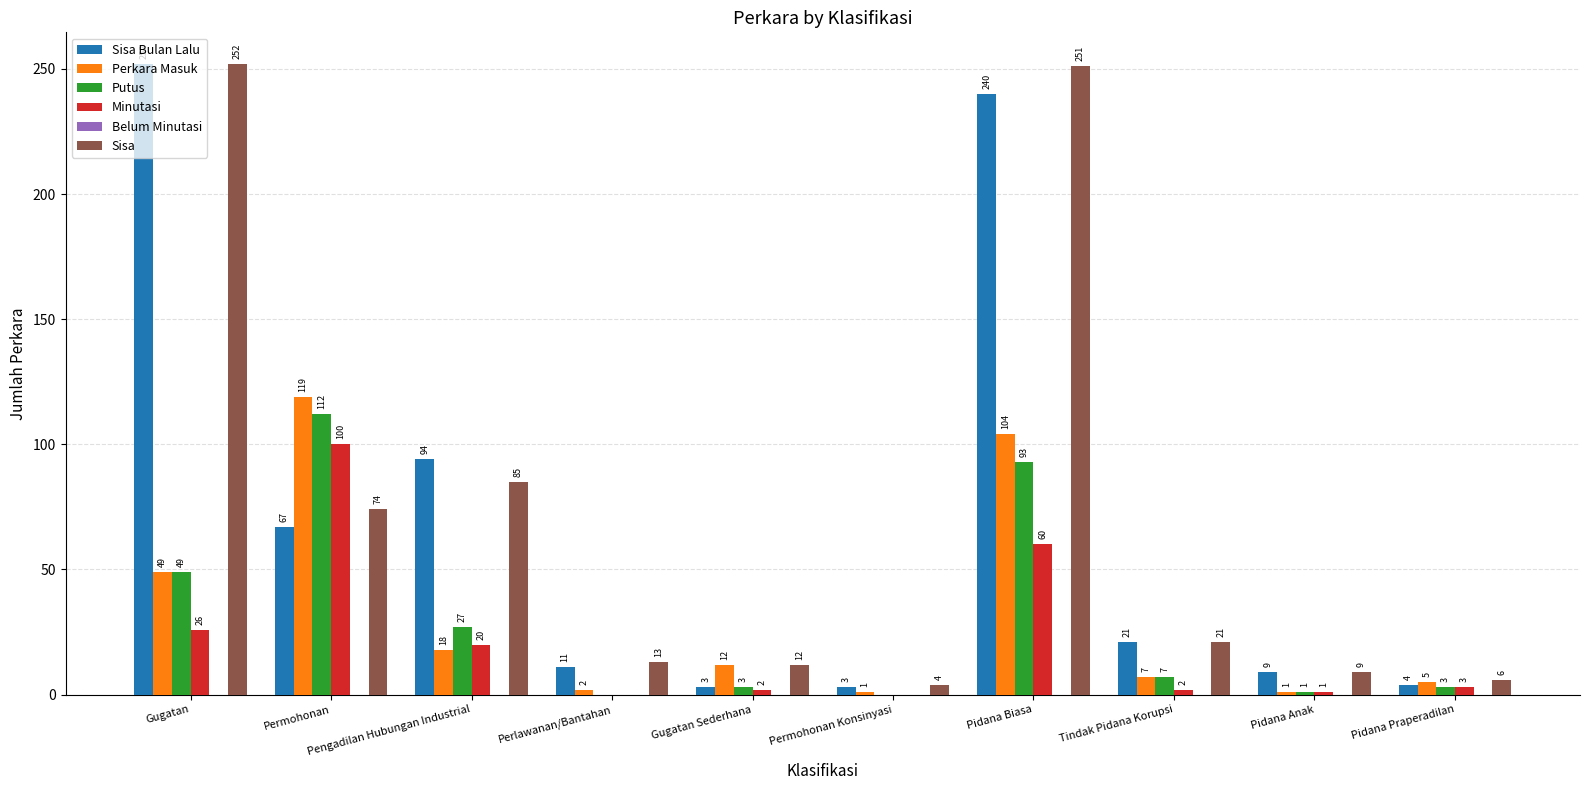

Count the number of categories in the chart.

10